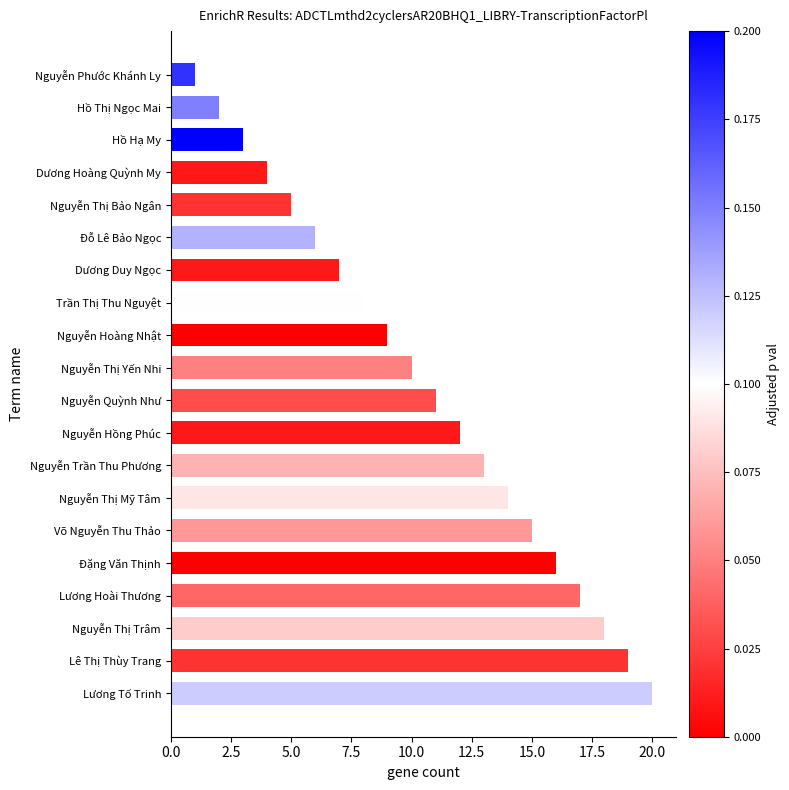

What is the sum of all values?

210